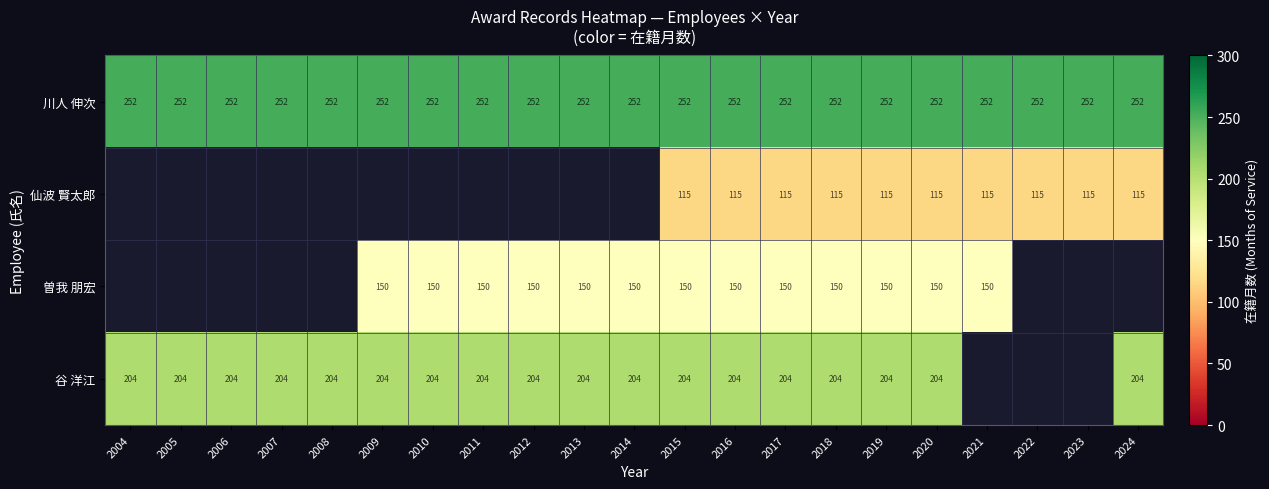

The value of 仙波 賢太郎 at 2019 is 115. True or false?

True